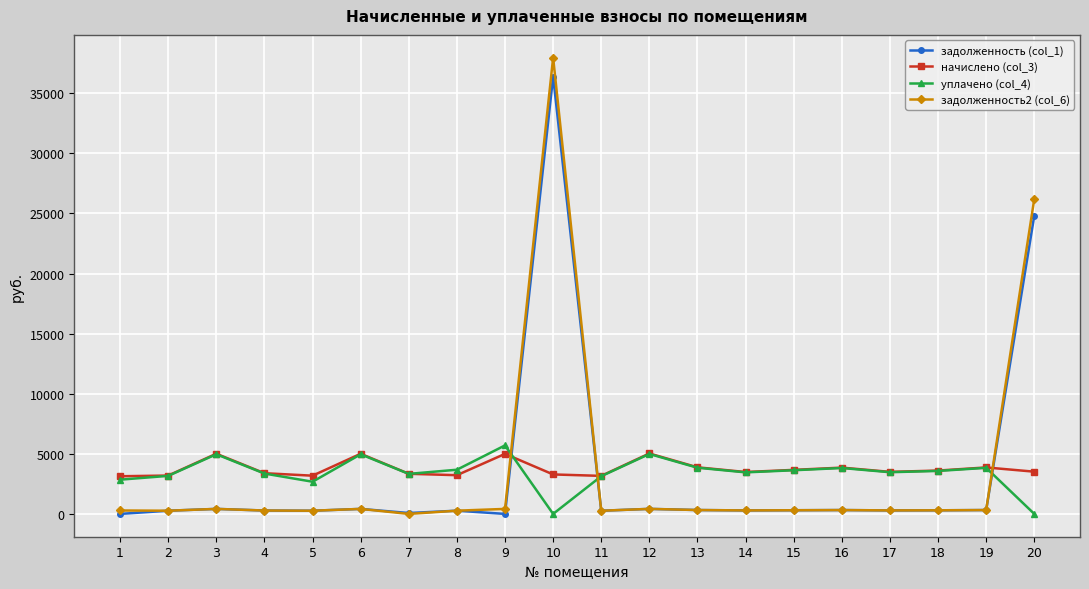

Does the chart display data point markers on the line(s)?

Yes